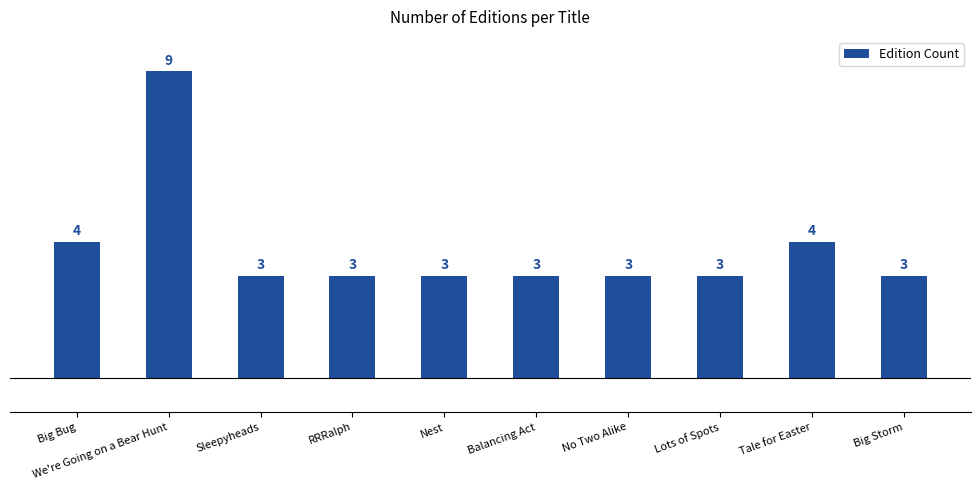

How many values are between 3 and 4?

9